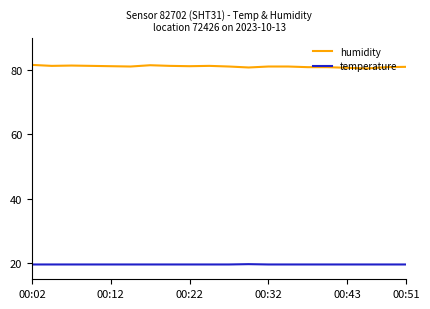

What is the highest value of the humidity series?

81.6